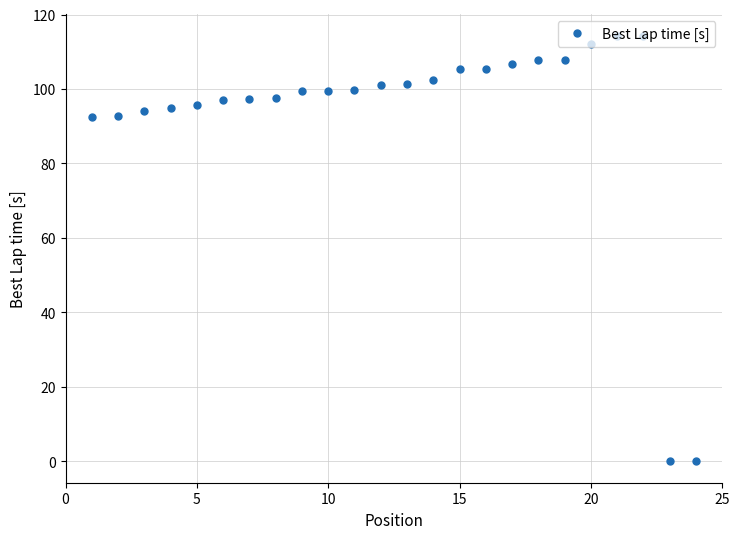

What is the sum of all values?

2239.4